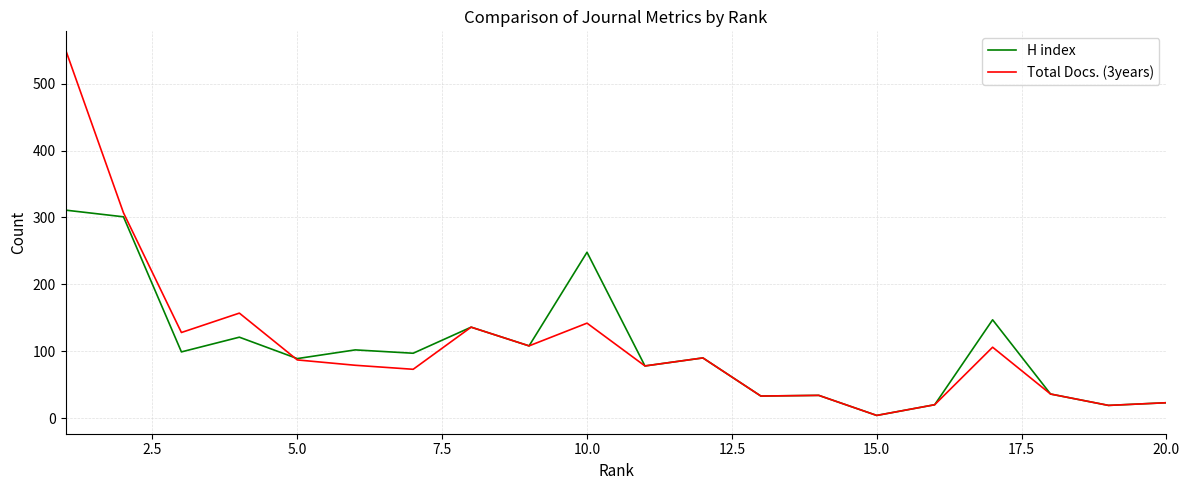

Which series has the widest spread of values?

Total Docs. (3years)